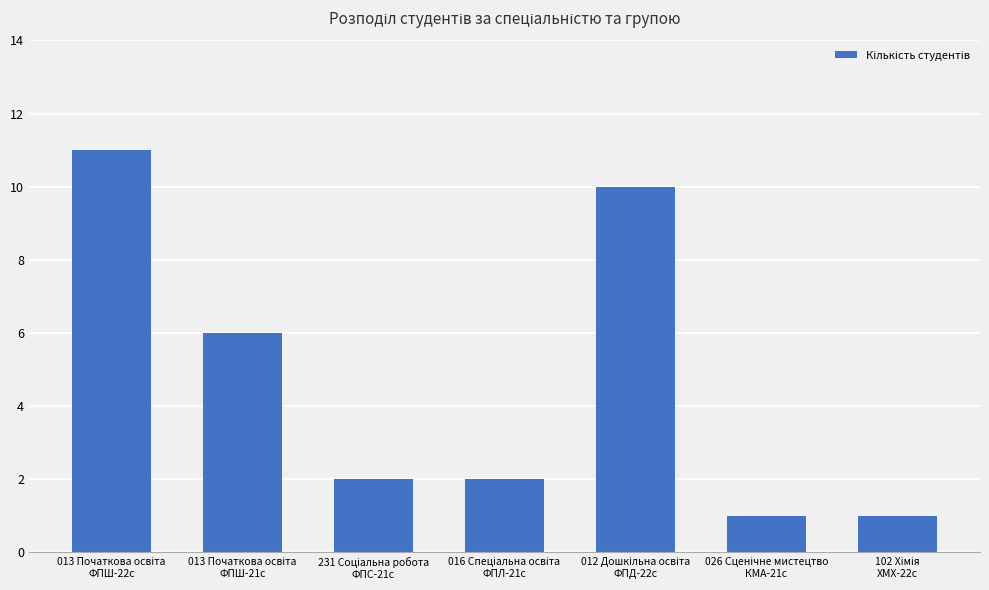

Does the chart contain stacked bars?

No